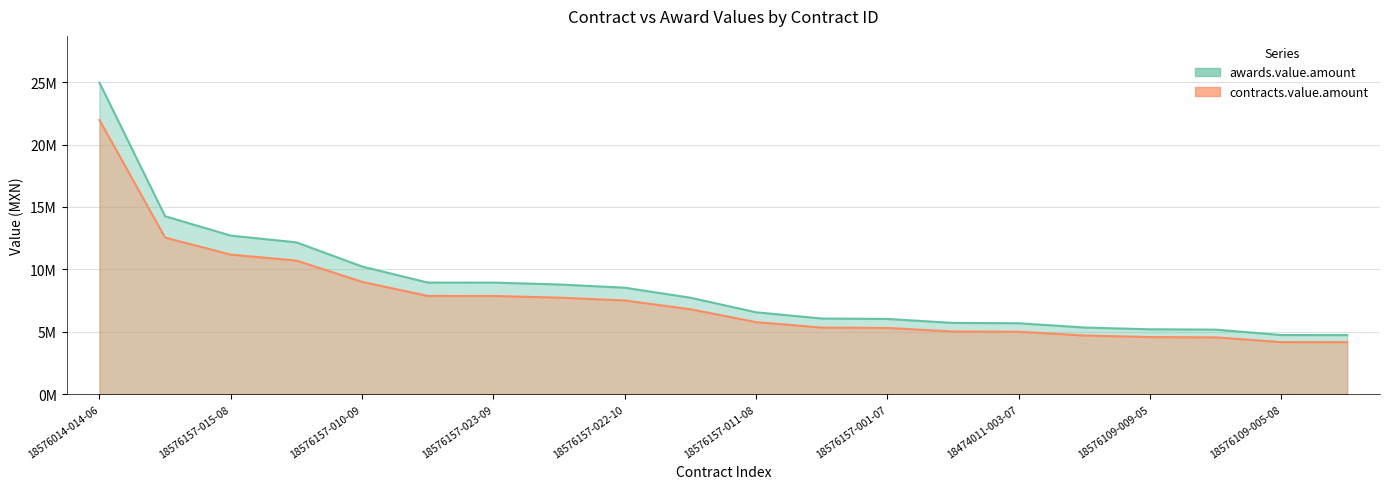

The value of awards.value.amount at 18576109-002-03 is 3014635.0. True or false?

False